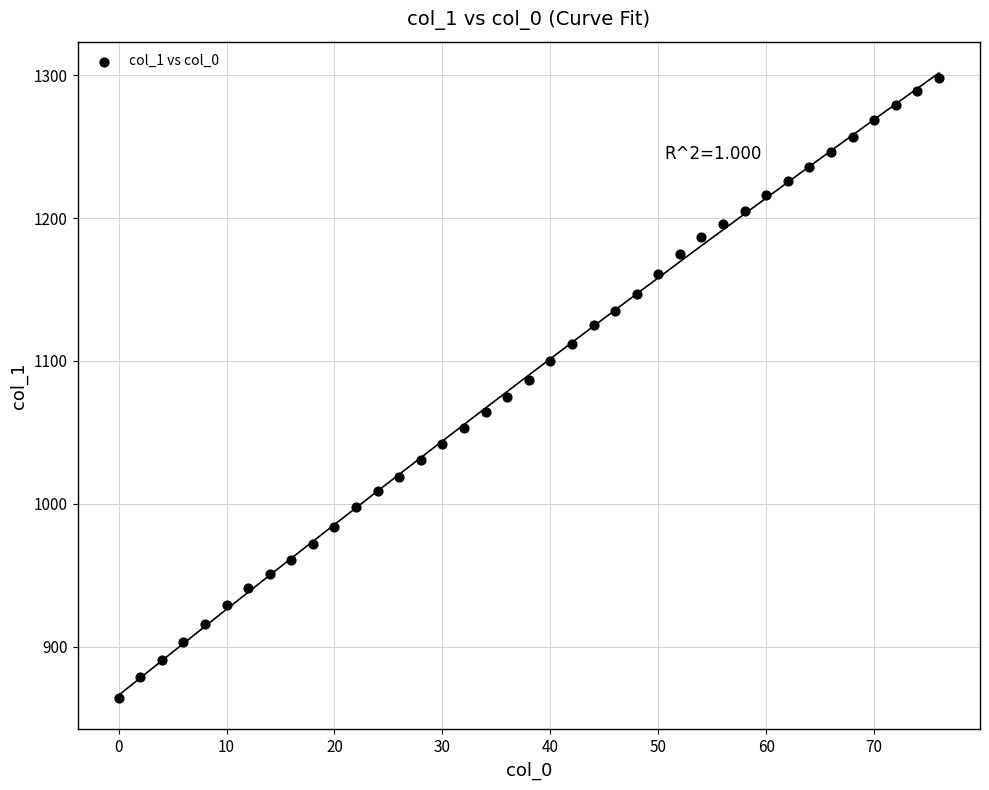

What is the range of Y values (max minus min)?

434